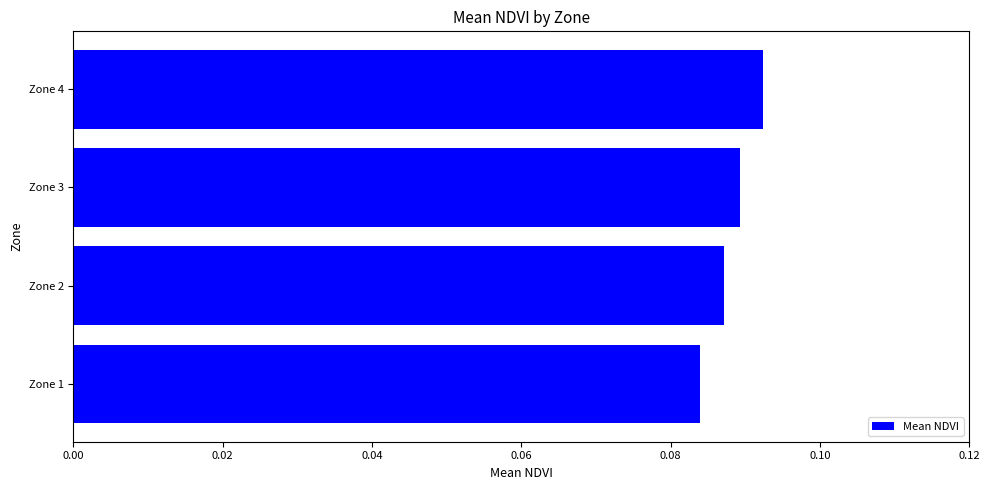

List the labels in order of value, smallest first.

Zone 1, Zone 2, Zone 3, Zone 4